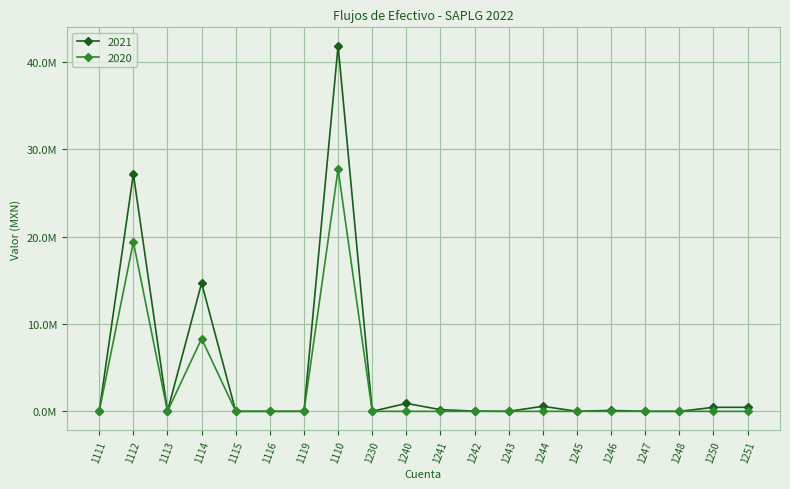

What position from the left is 1116?

6